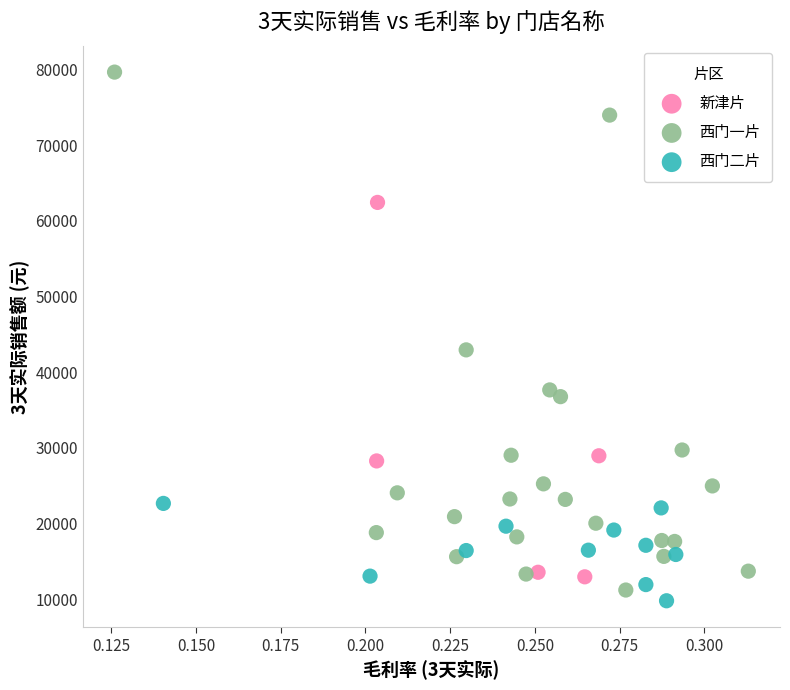

Which series has the largest Y range (max minus min)?

西门一片